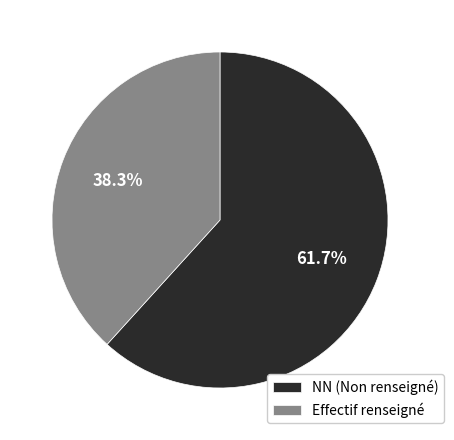

Does NN (Non renseigné) represent more than half of the total?

Yes